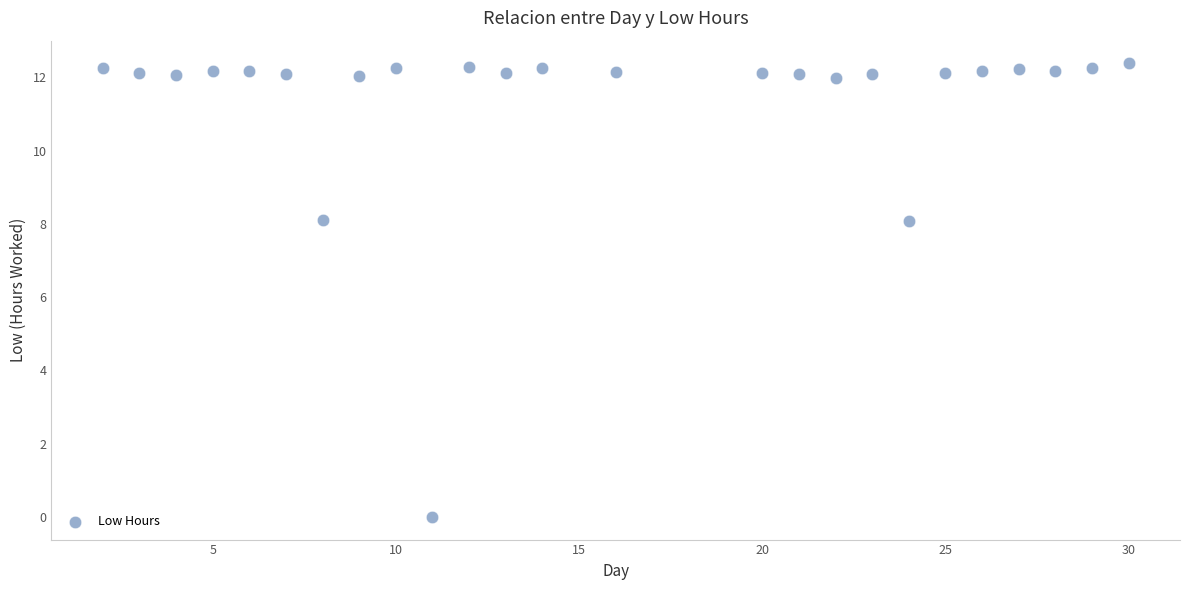

What is the range of X values (max minus min)?

28.0